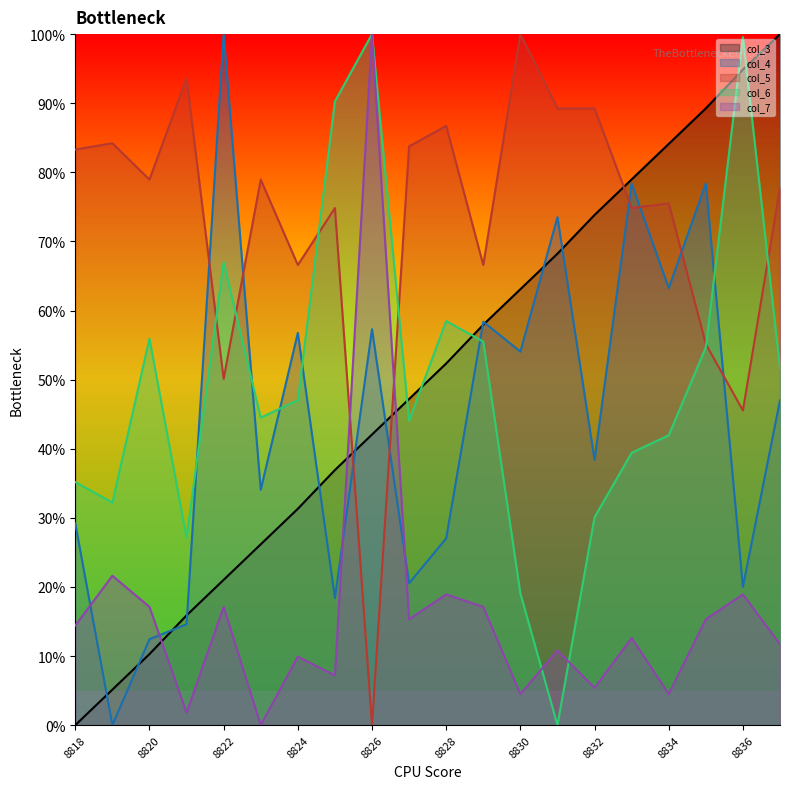

What is the difference between the highest and lowest values at 8829?

49.5